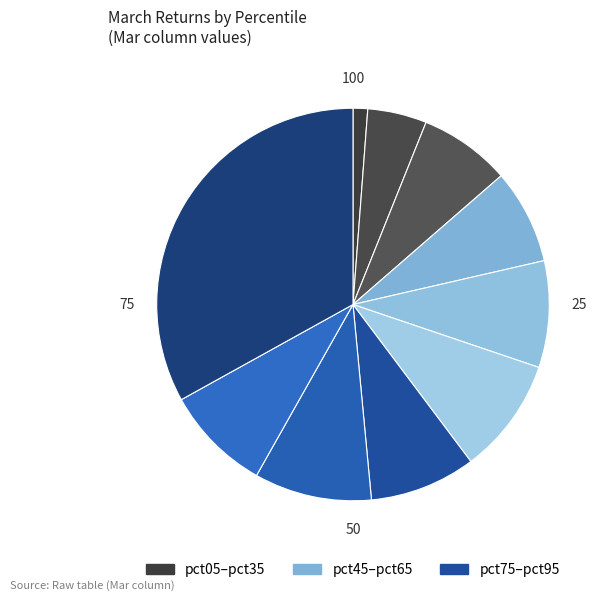

How many segments does this pie chart have?

10